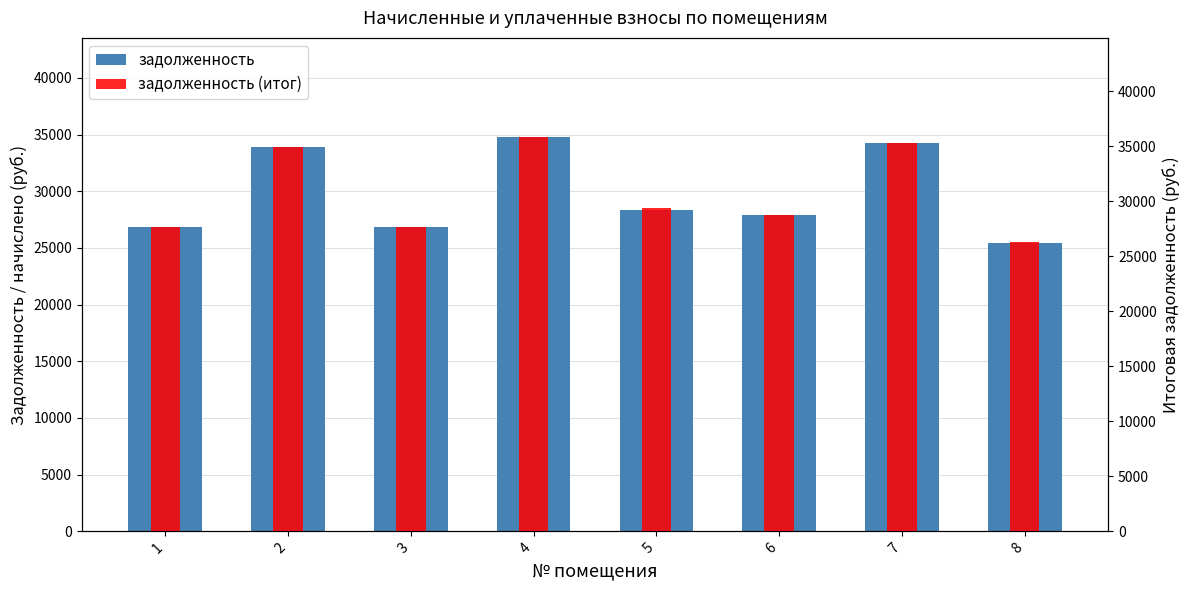

At which category is the sum across all series the highest?

4